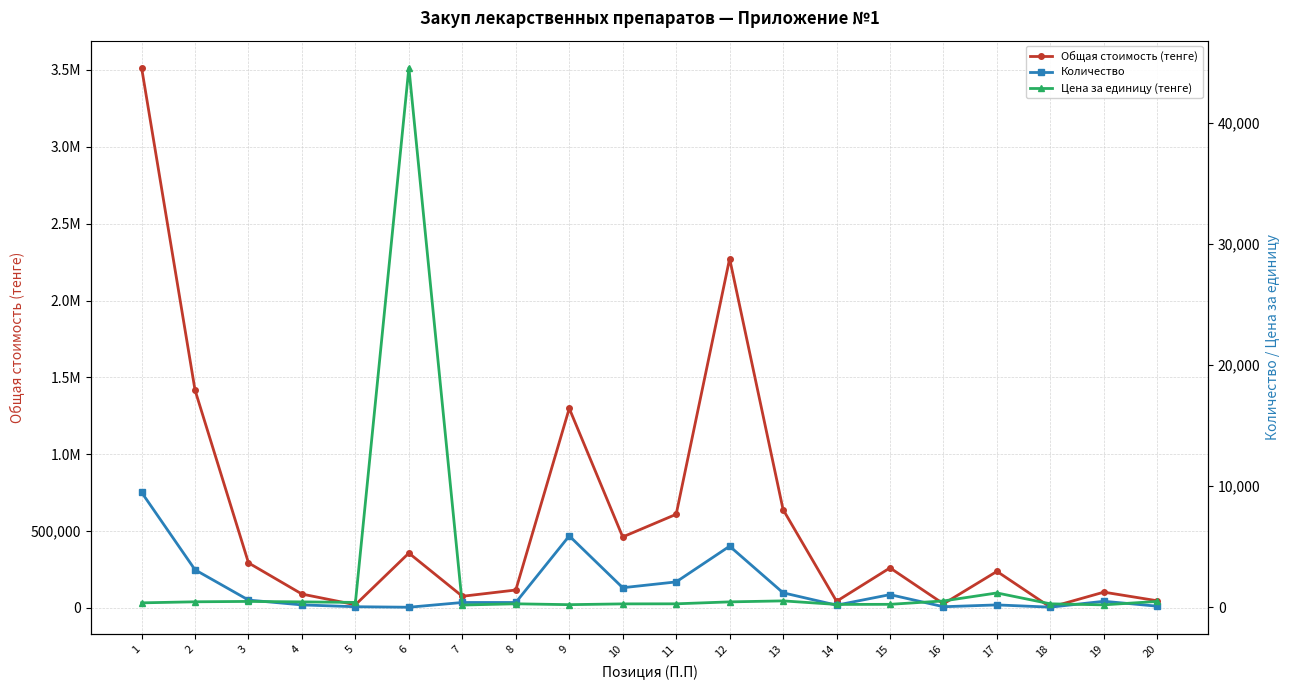

How many distinct data groups are displayed?

3